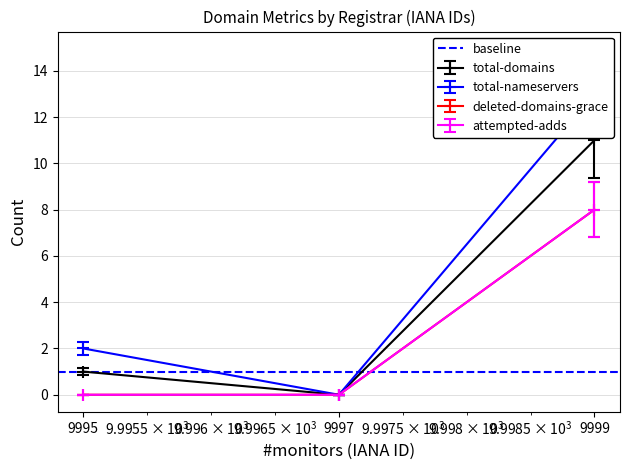

What is the maximum value for deleted-domains-grace?

9.2